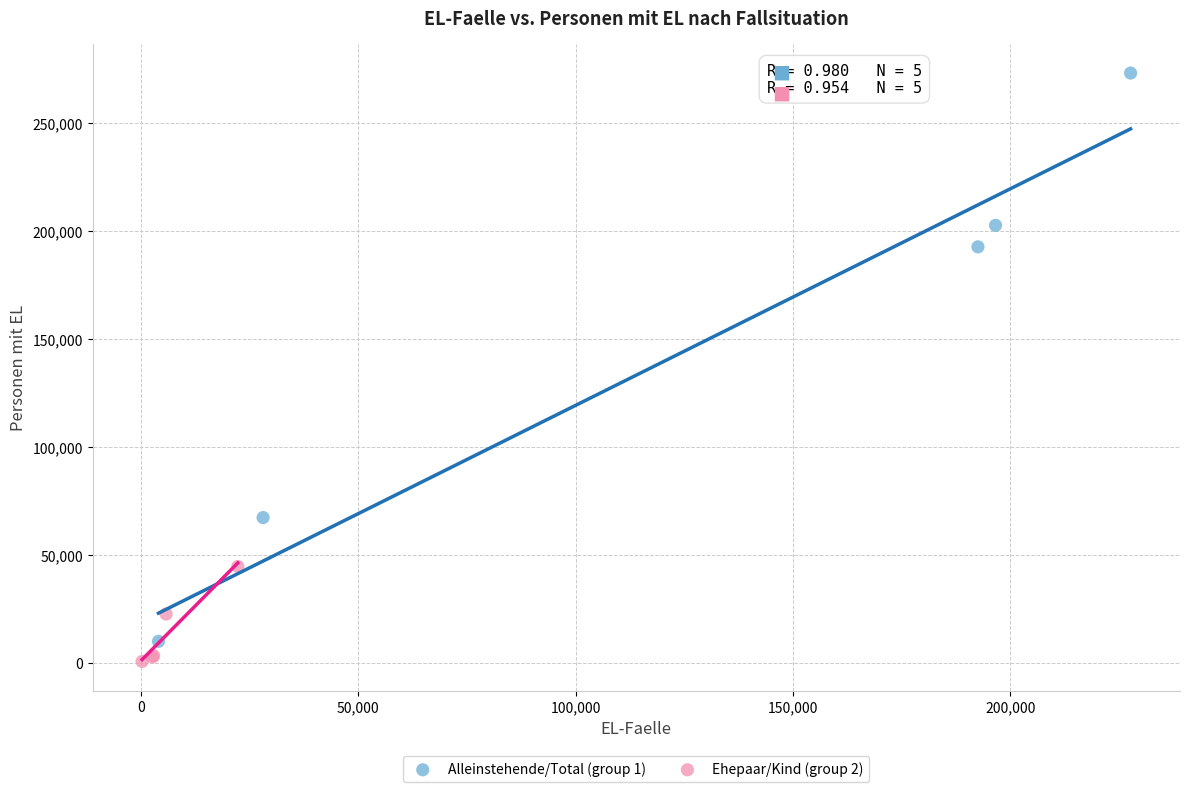

Which series has the largest Y range (max minus min)?

Alleinstehende/Total (group 1)